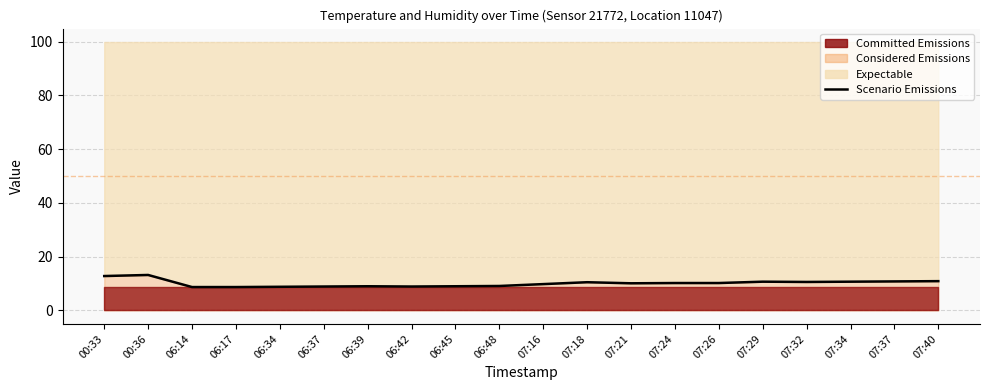

What is the label of the 13th point from the left?

07:21